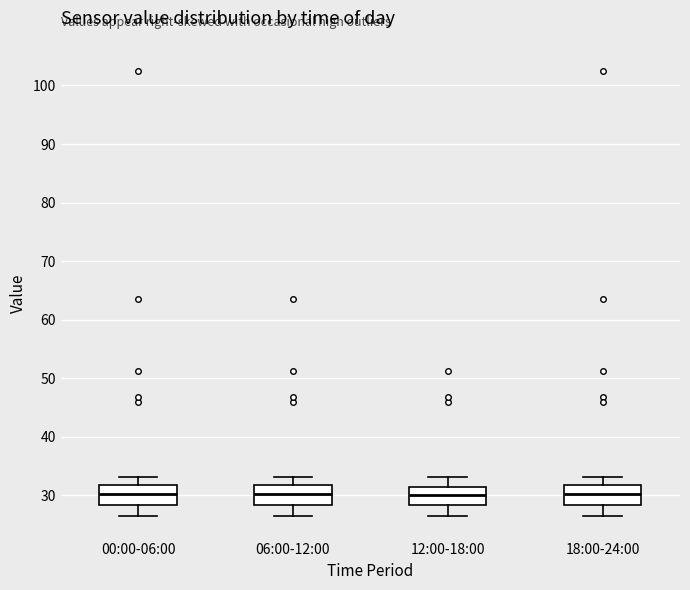

Where does the lower whisker of the box for 12:00-18:00 end on the y-axis? The values are not printed on the chart, so give them approximately, as read against the axis.

26